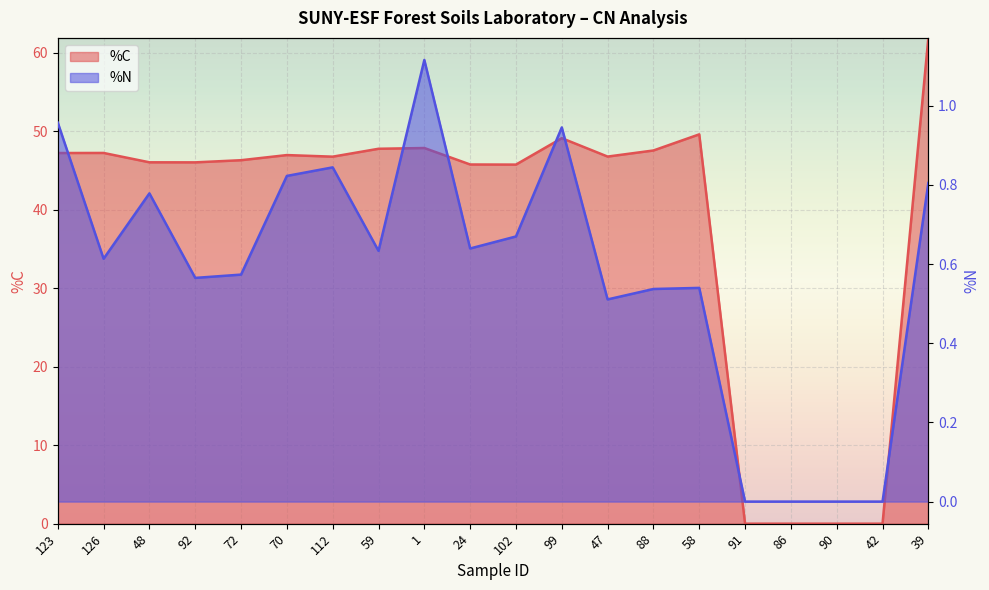

Reading left to right, list all the values displayed in this chart.

%C: 47.2	47.2	46.1	46.1	46.3	47.0	46.8	47.8	47.9	45.8	45.8	49.1	46.8	47.6	49.6	0.0	0.0	0.0	0.0	61.9
%N: 1.0	0.6	0.8	0.6	0.6	0.8	0.8	0.6	1.1	0.6	0.7	0.9	0.5	0.5	0.5	0.0	0.0	0.0	0.0	0.8